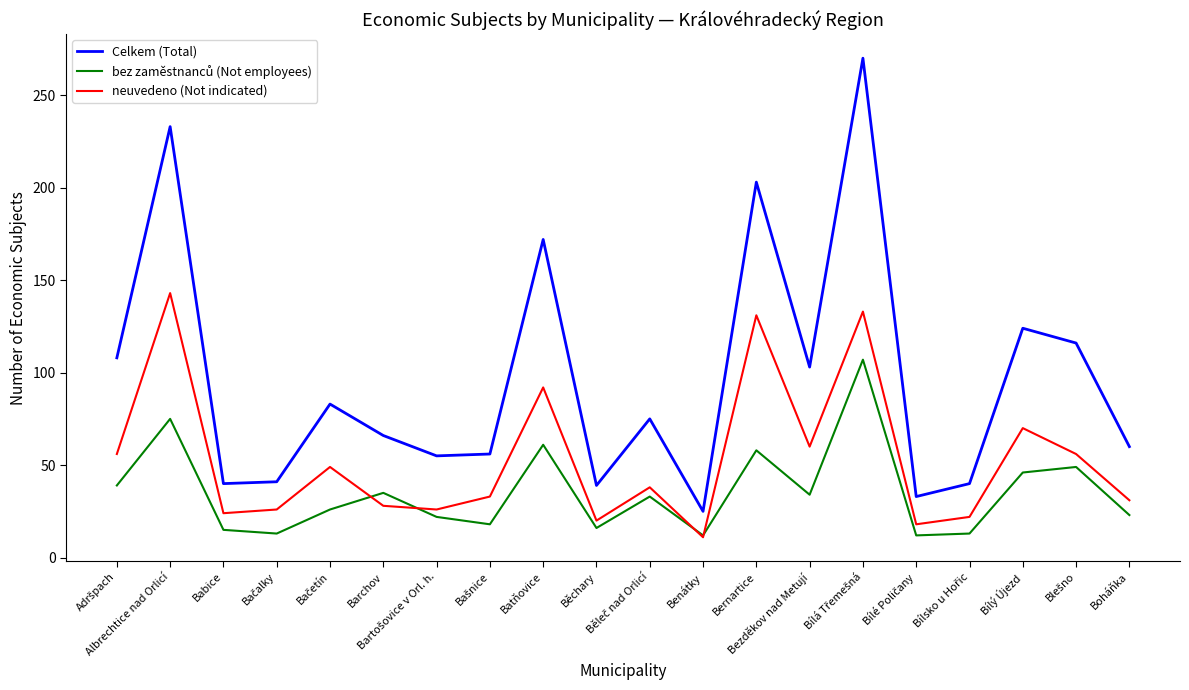

True or false: neuvedeno (Not indicated) and Celkem (Total) intersect in this chart.

False